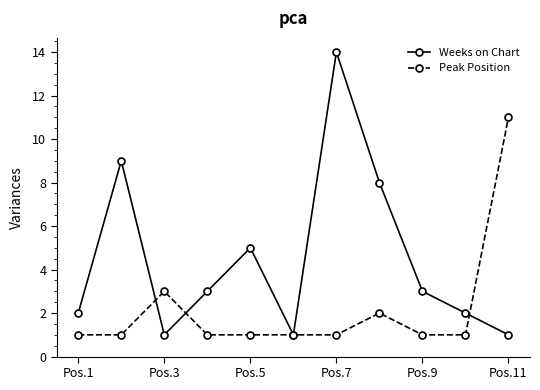

Reading left to right, extract all data points from this chart.

Weeks on Chart: 2	9	1	3	5	1	14	8	3	2	1
Peak Position: 1	1	3	1	1	1	1	2	1	1	11